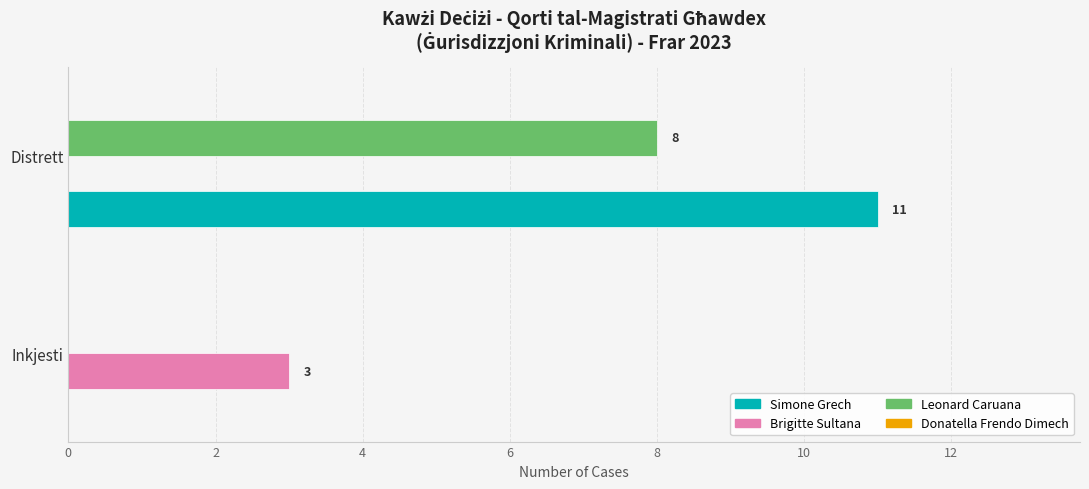

Between Inkjesti and Distrett, which series saw the biggest shift?

Simone Grech